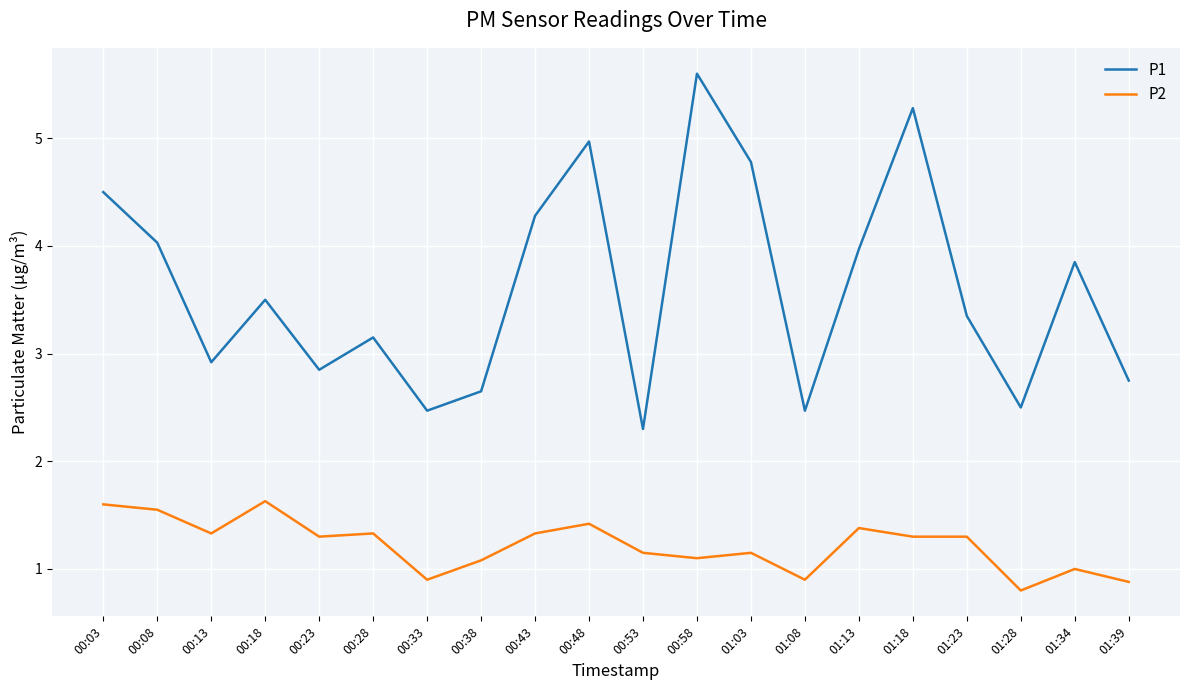

List the series in order of their overall mean, lowest first.

P2, P1